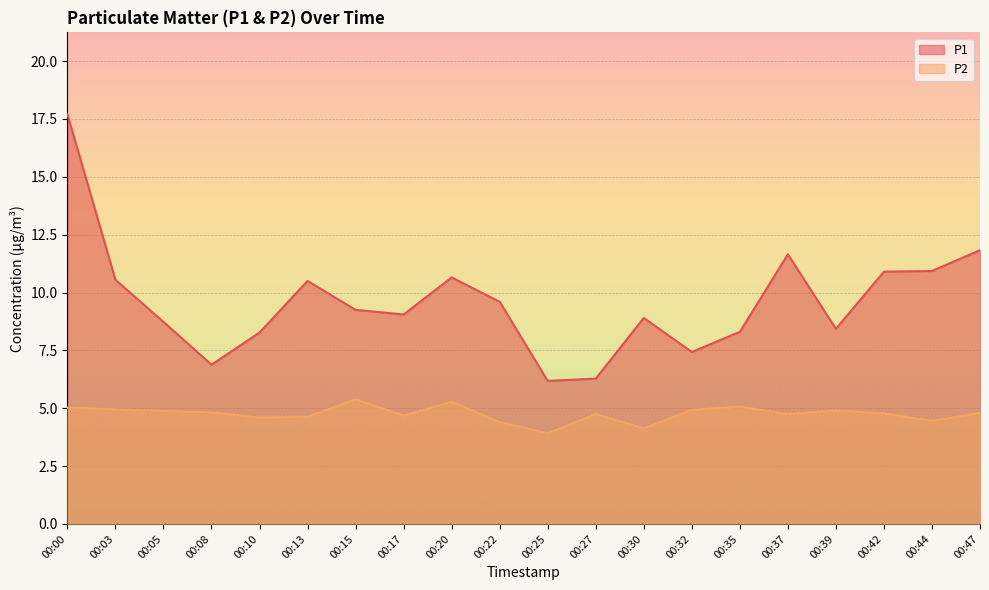

What is the sum of all P2 values?

95.1